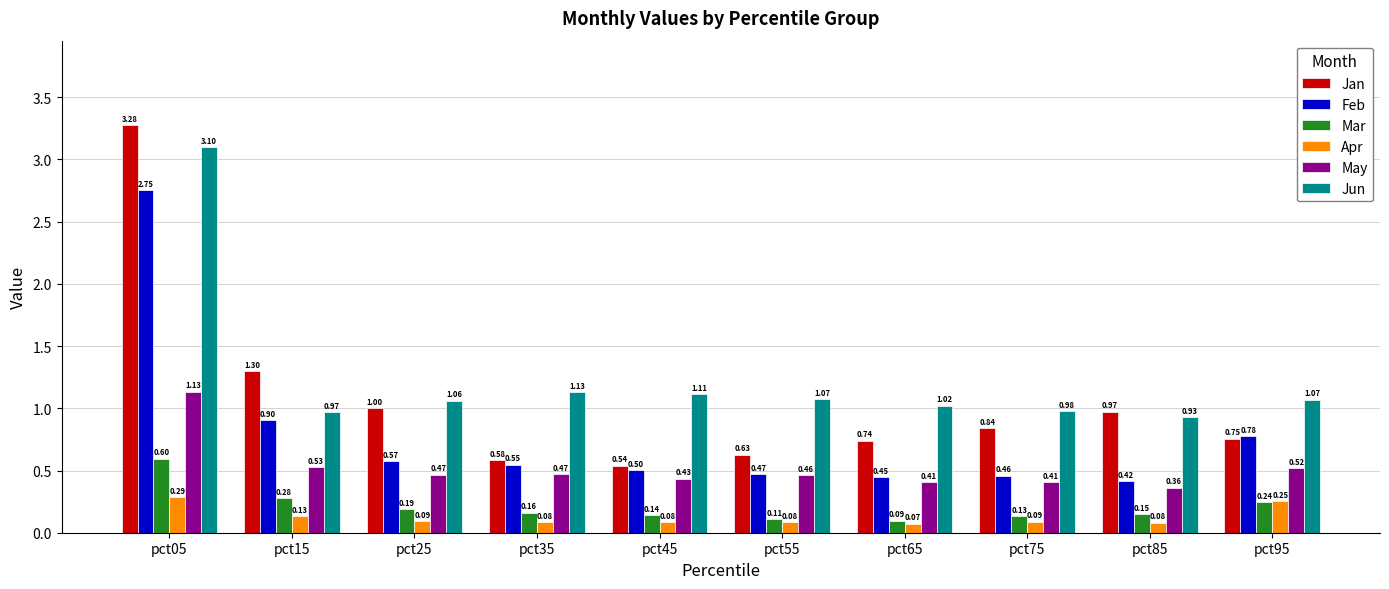

What is the sum of all Jun values?

12.4